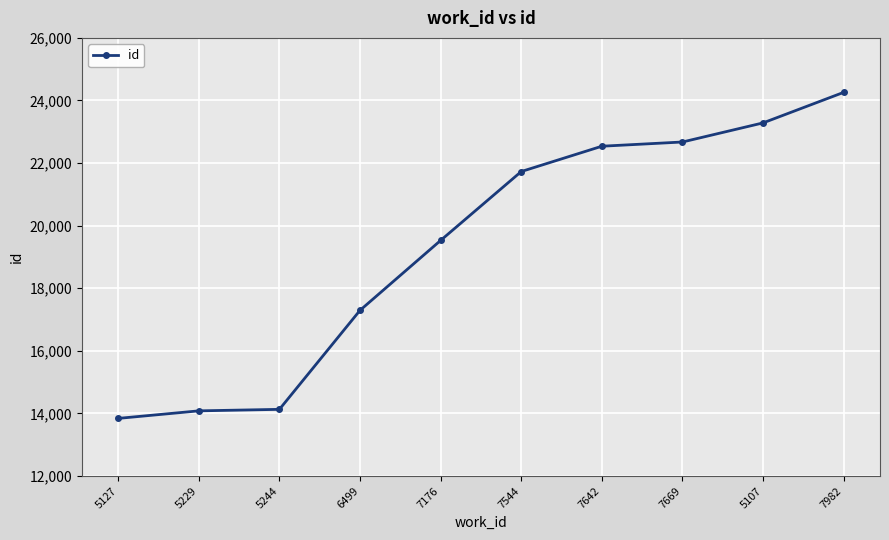

What is the value of the 7th point from the left?

22538